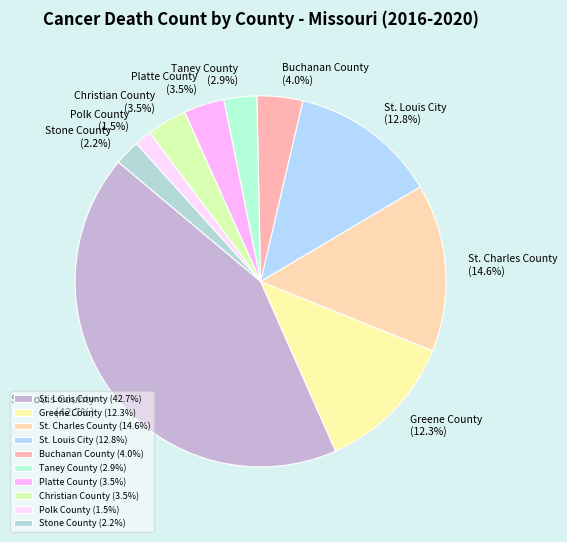

Which slice is the smallest?

Polk County